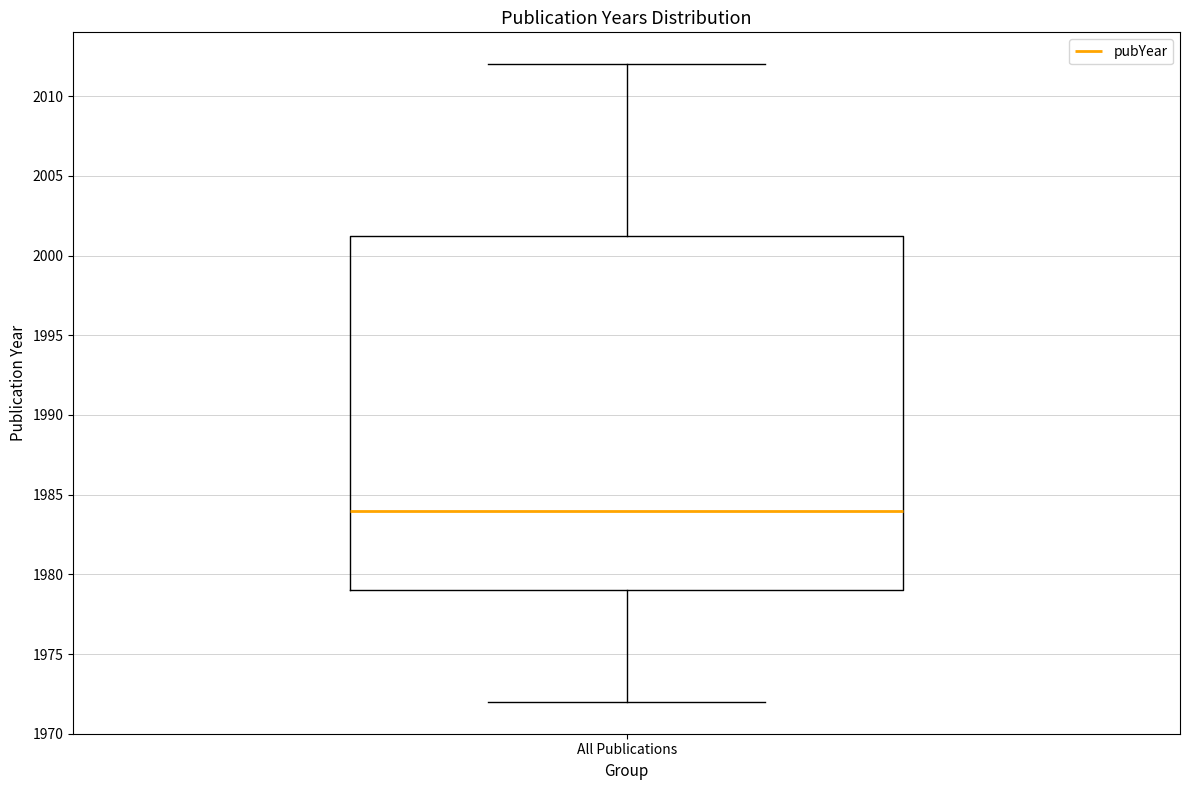

Transcribe this box plot: give where the median line is, the range the box spans, and where the two whiskers end, as read against the y-axis. The values are not printed on the chart, so give them approximately, as read against the axis.

median 1984.0, box 1979.0 to 2001.5, whiskers 1972.0 to 2012.0